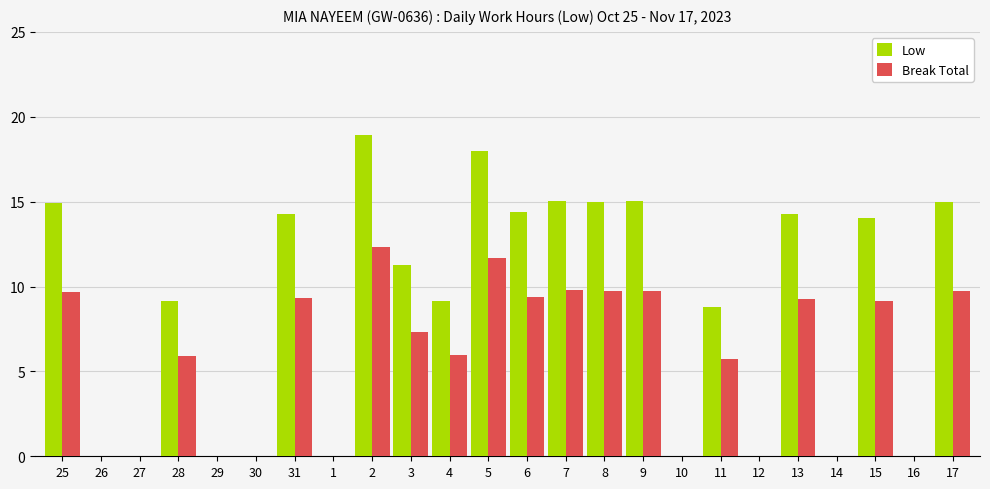

Is the value of Break Total at 17 greater than the value of Low at 26?

Yes